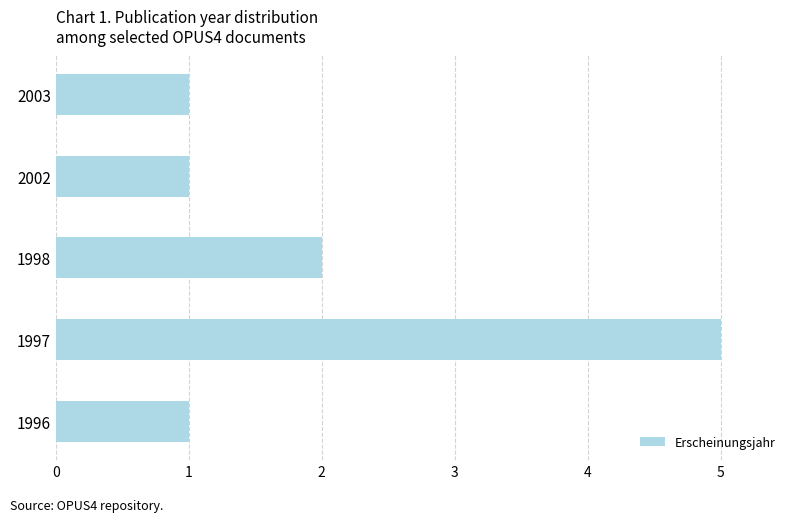

What is the sum of all values?

10